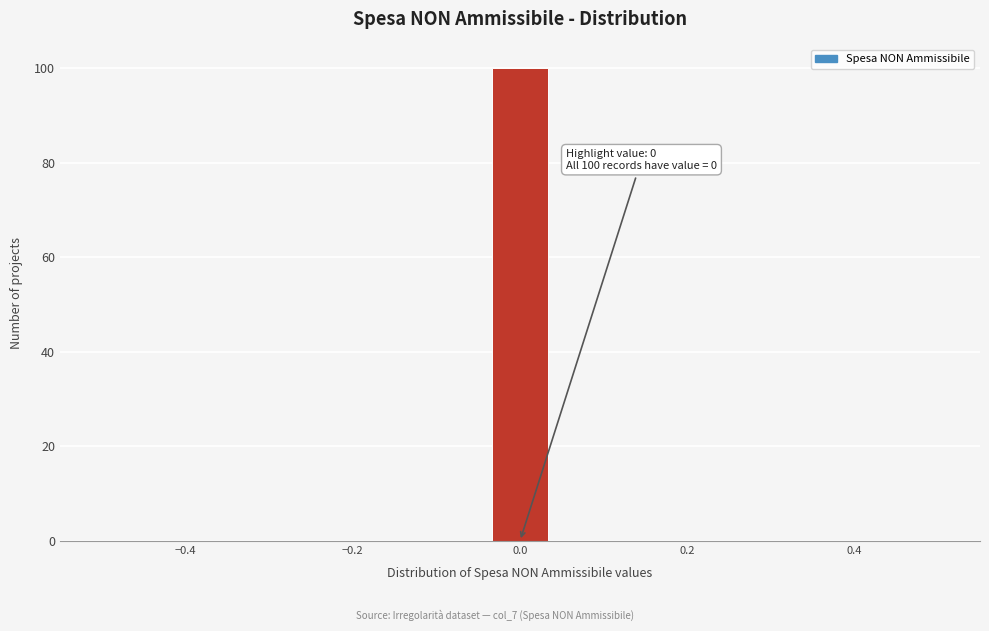

Read against the x-axis, roughly where is the centre of the tallest bar?

0.00